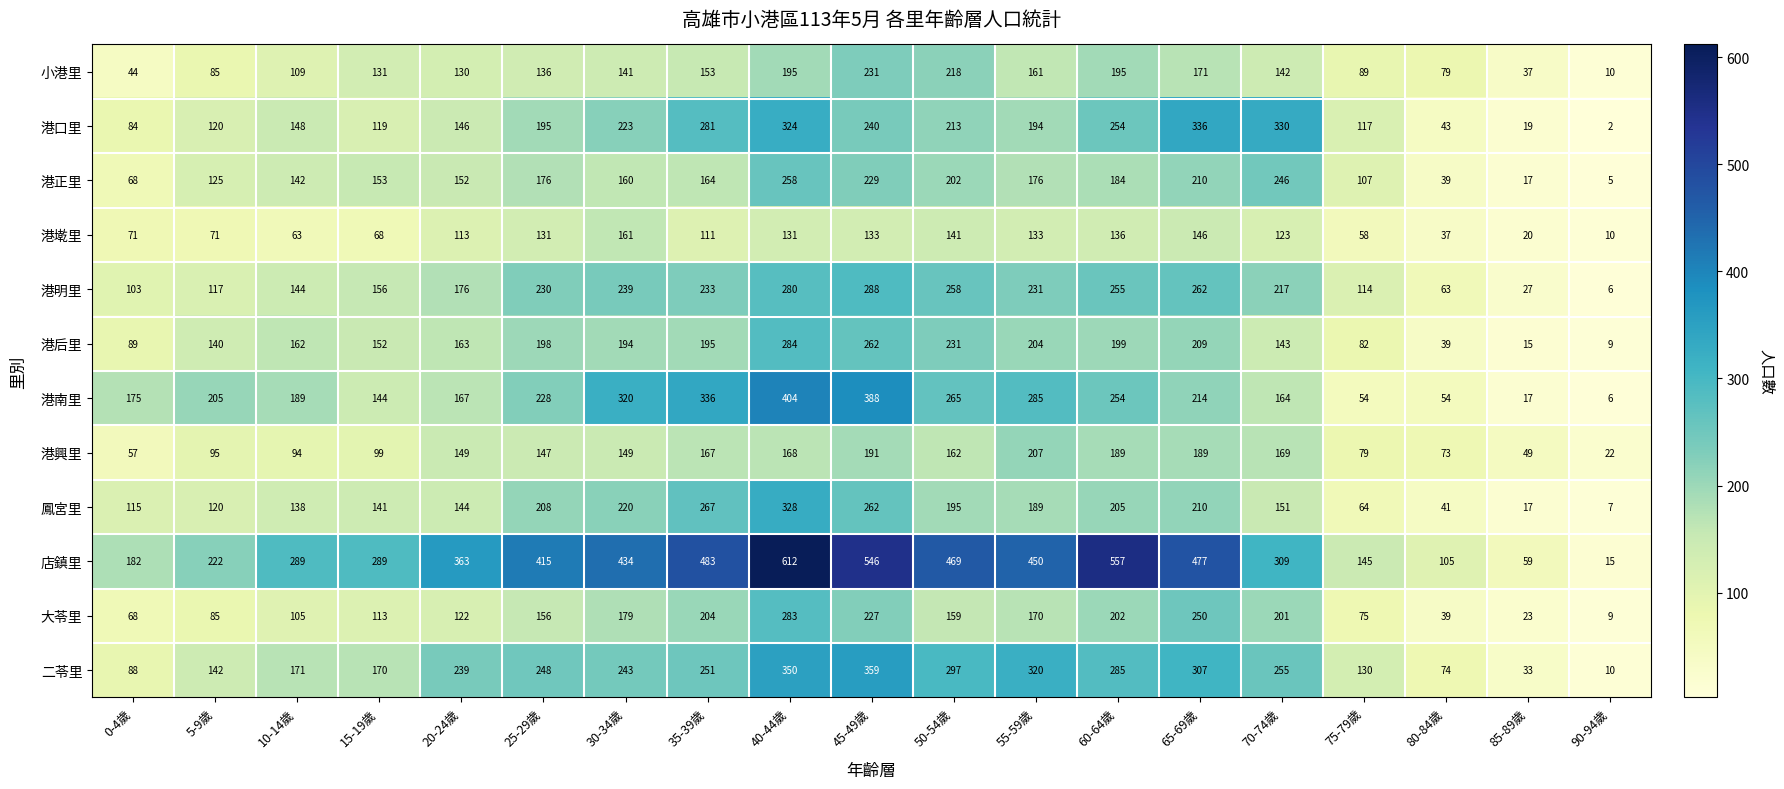

At which category is the sum across all series the highest?

40-44歲